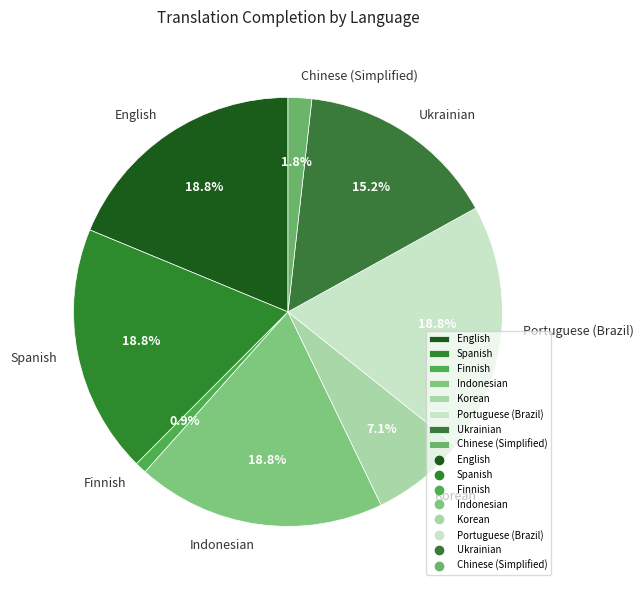

The English slice represents 19% of the pie. True or false?

True